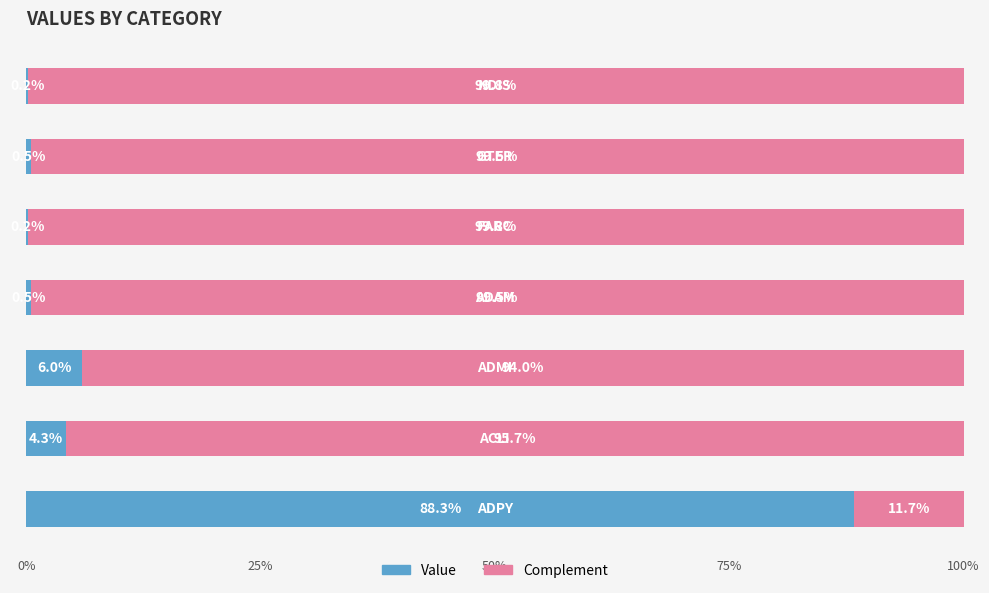

True or false: the data shows 0.2 at 6.

True